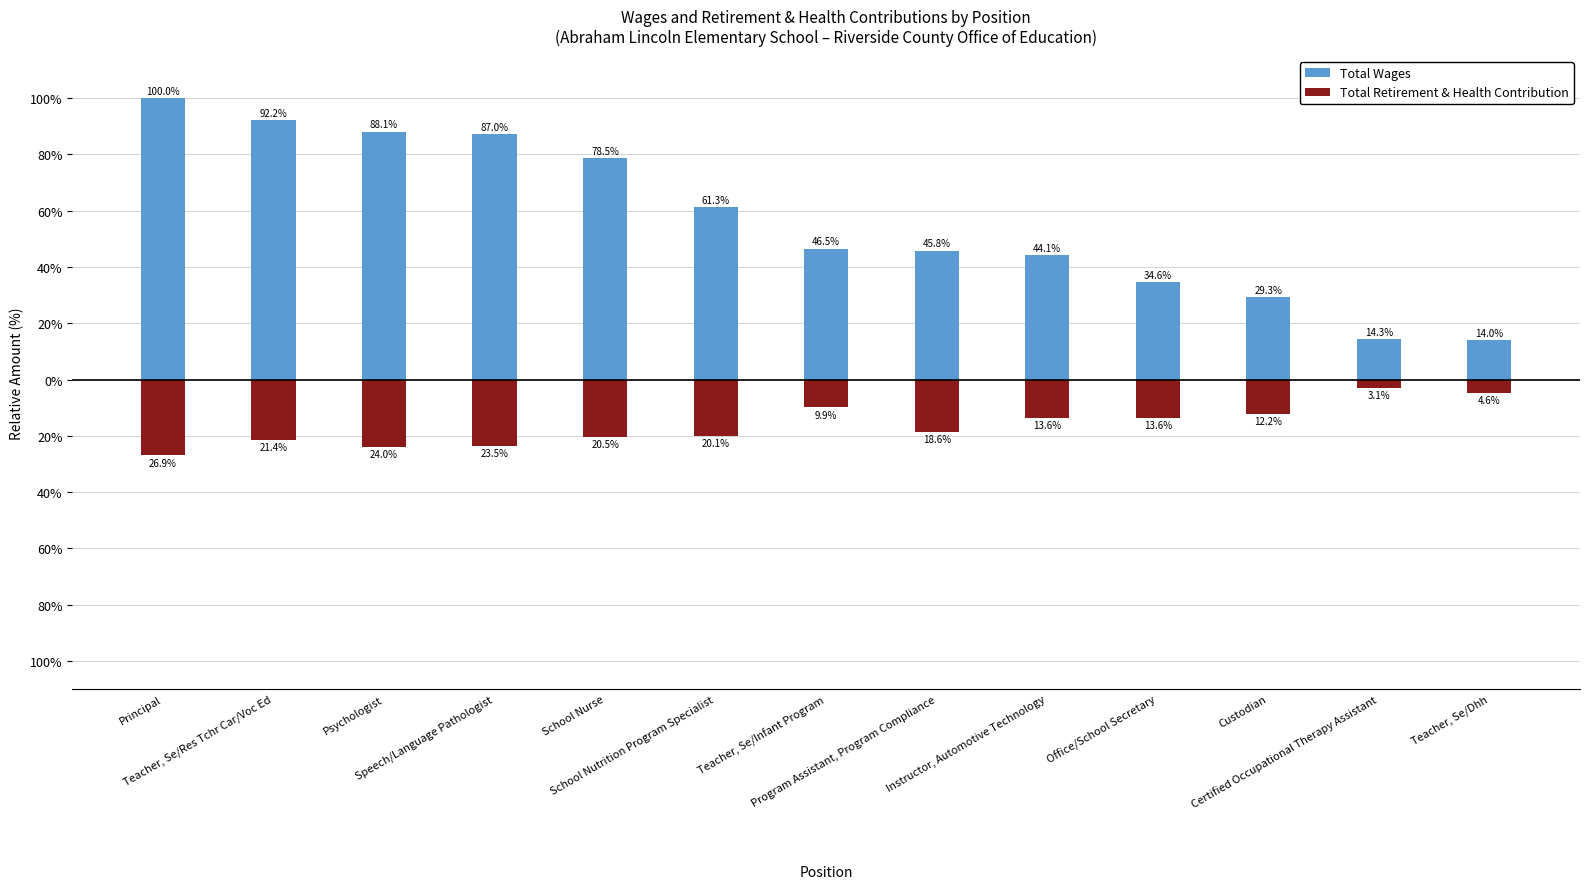

What is the value of the Total Retirement & Health Contribution bar at the 6th from the left?

-20.1